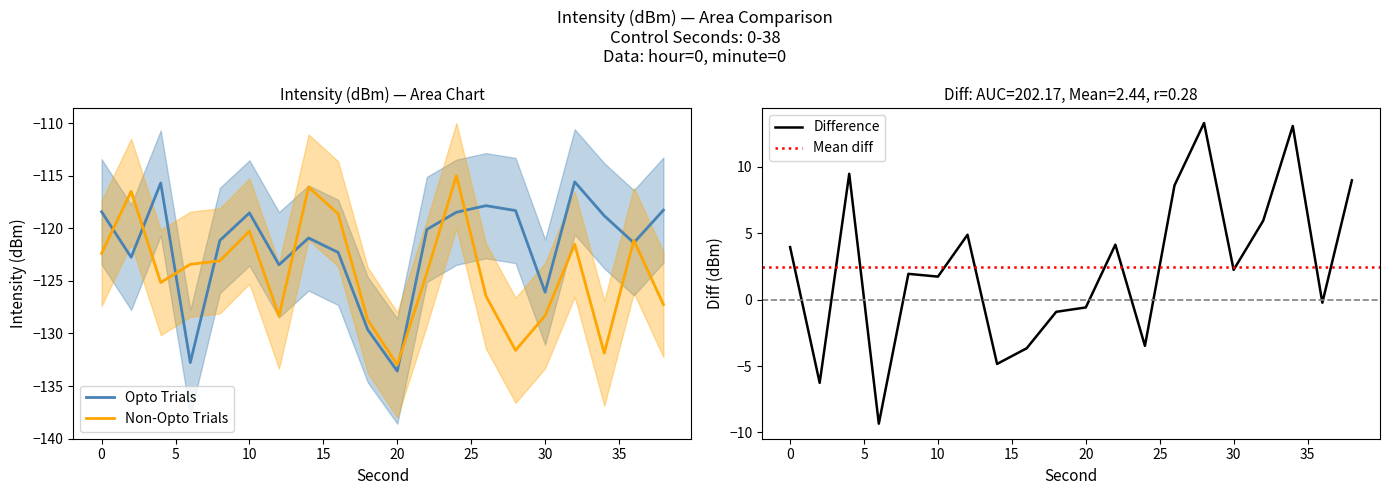

True or false: Non-Opto Trials has more than 1 points higher than both neighbors.

True